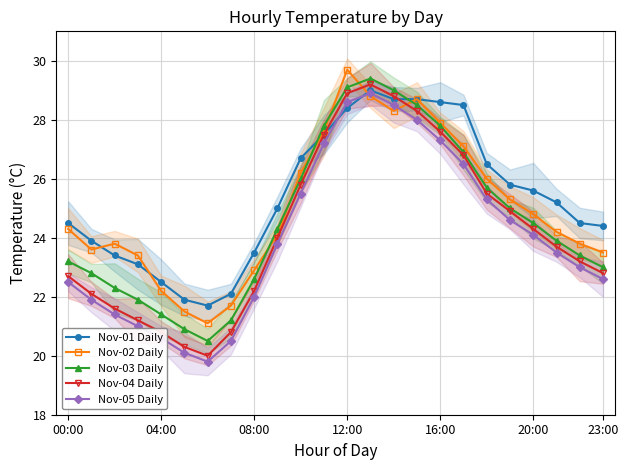

In Nov-03 Daily, how many points are higher than both neighbors (excluding endpoints)?

1